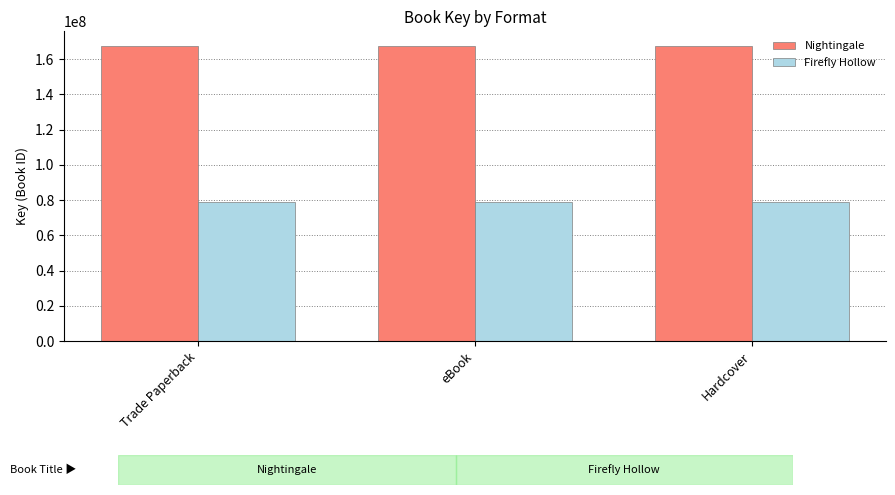

Read the Nightingale value at Hardcover.

167418180